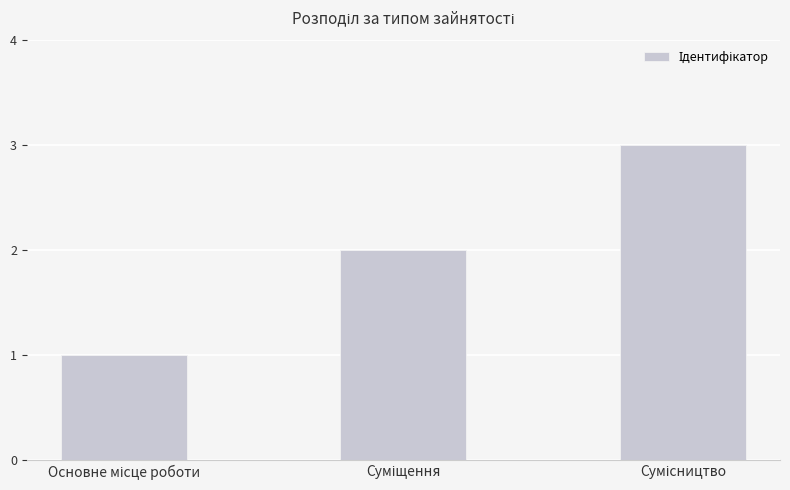

What is the maximum value shown in the chart?

3